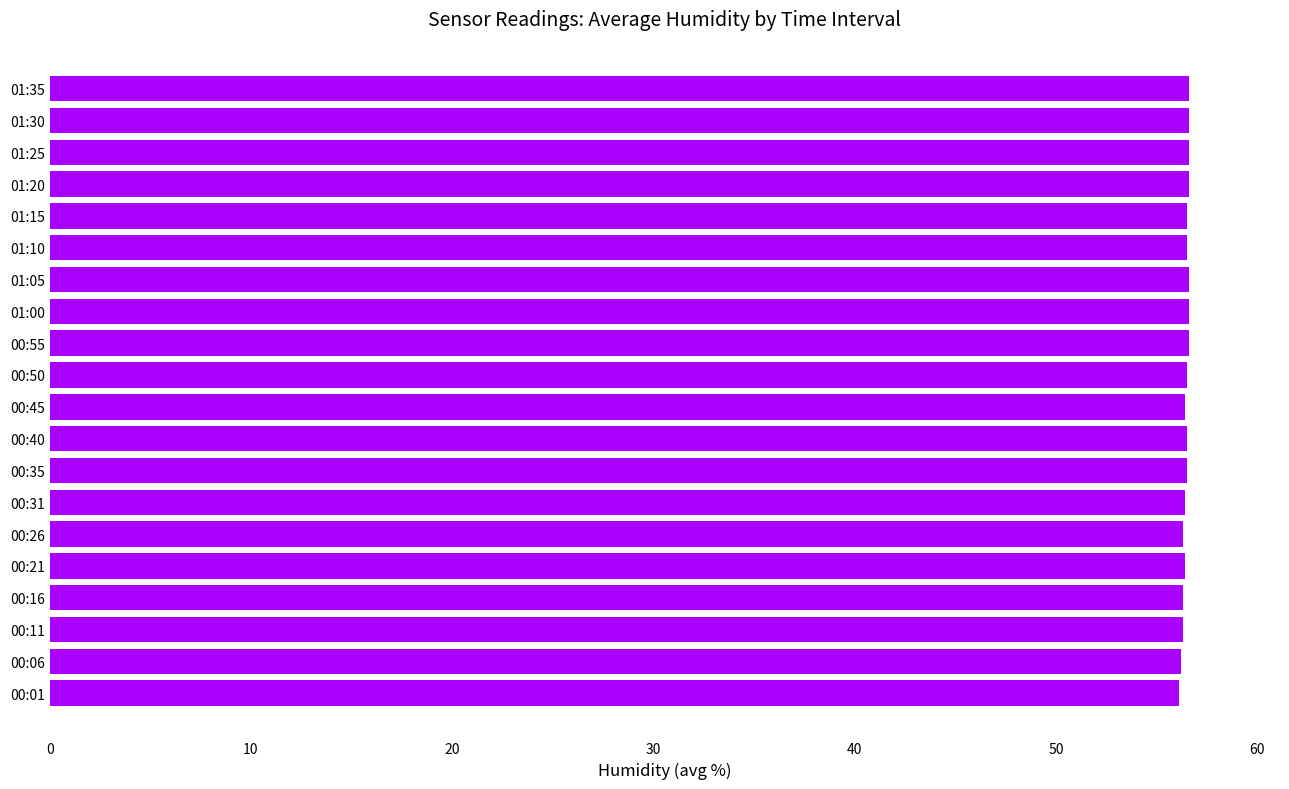

Count the number of data series in this chart.

1